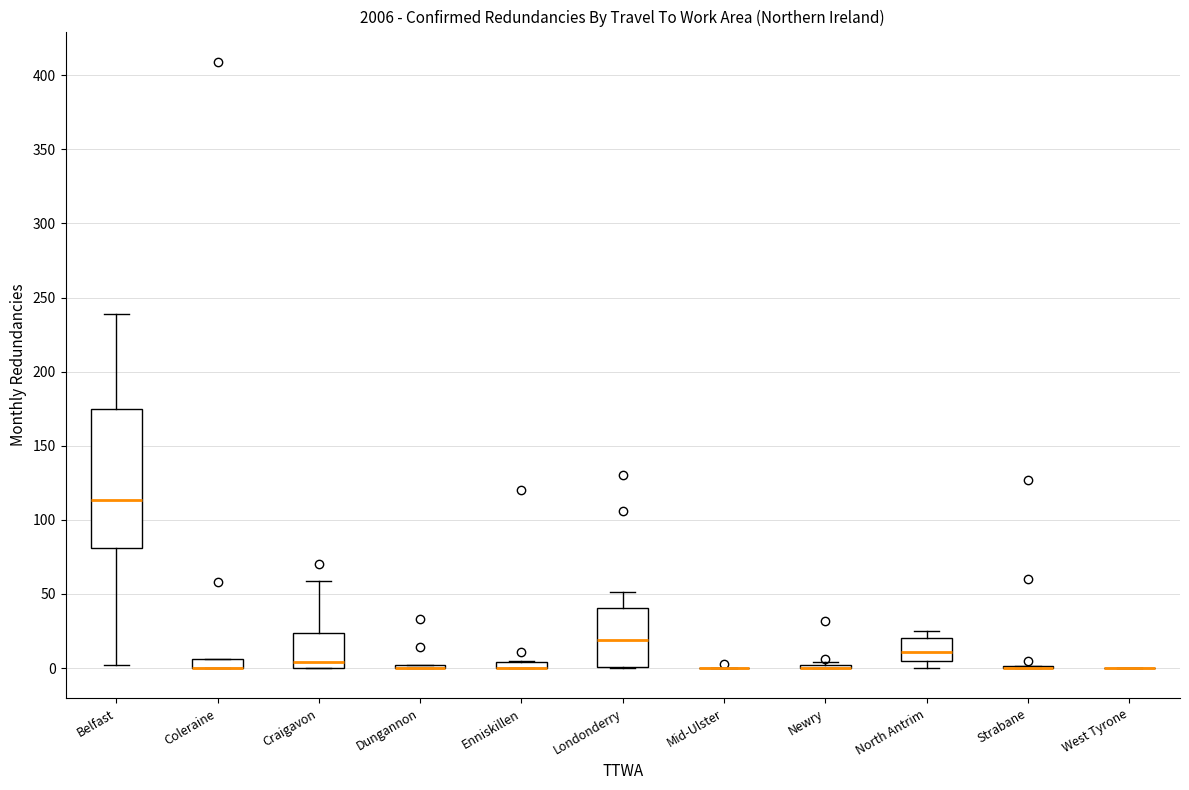

Which box is the tallest, from its lower edge to its upper edge?

Belfast